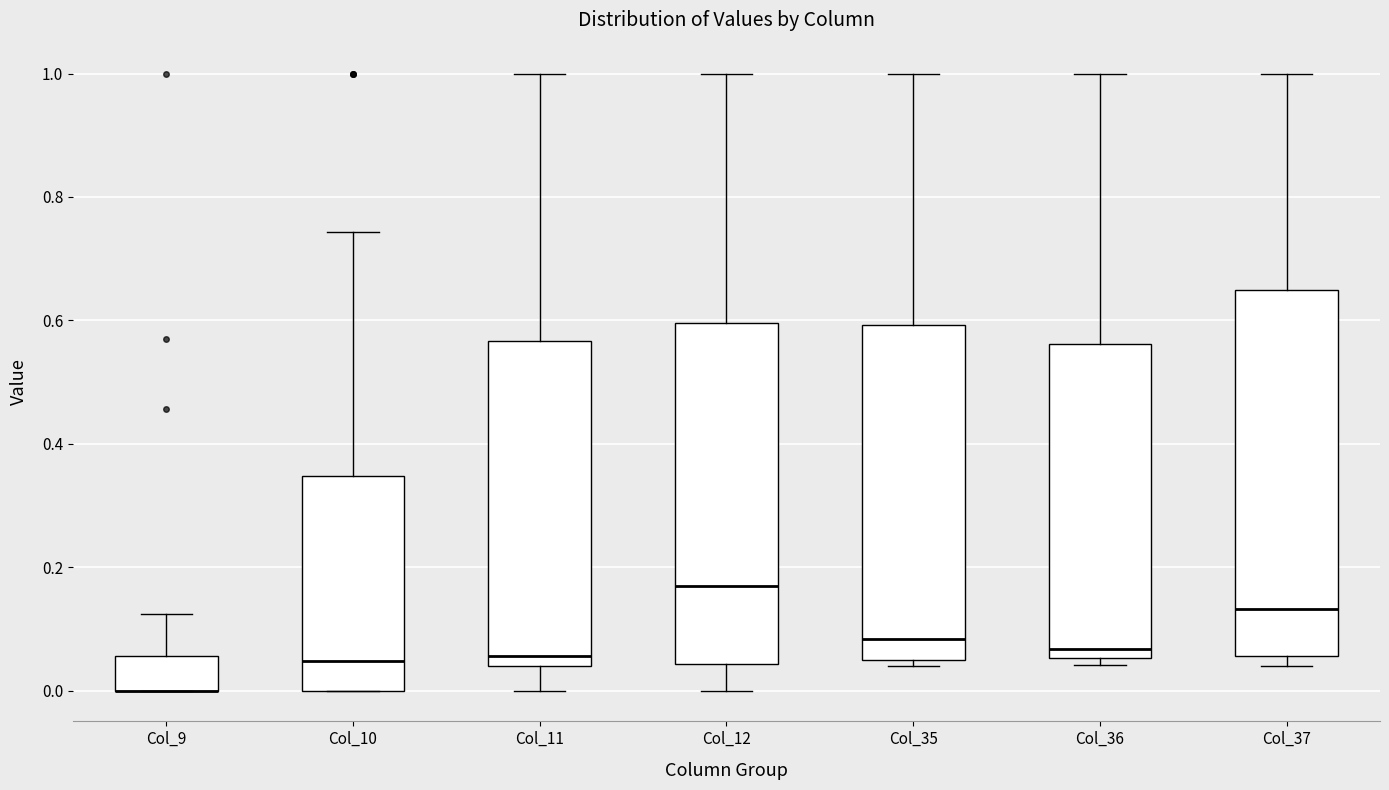

Comparing the boxes themselves (not the whiskers), which one is the tallest?

Col_37